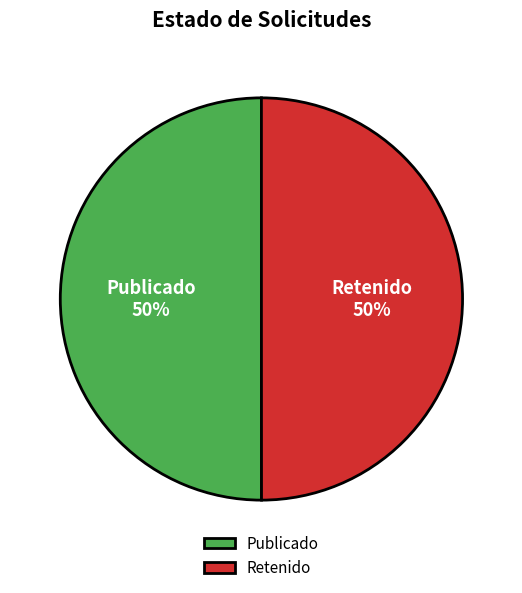

Do Publicado and Retenido together represent more than half of the pie?

Yes